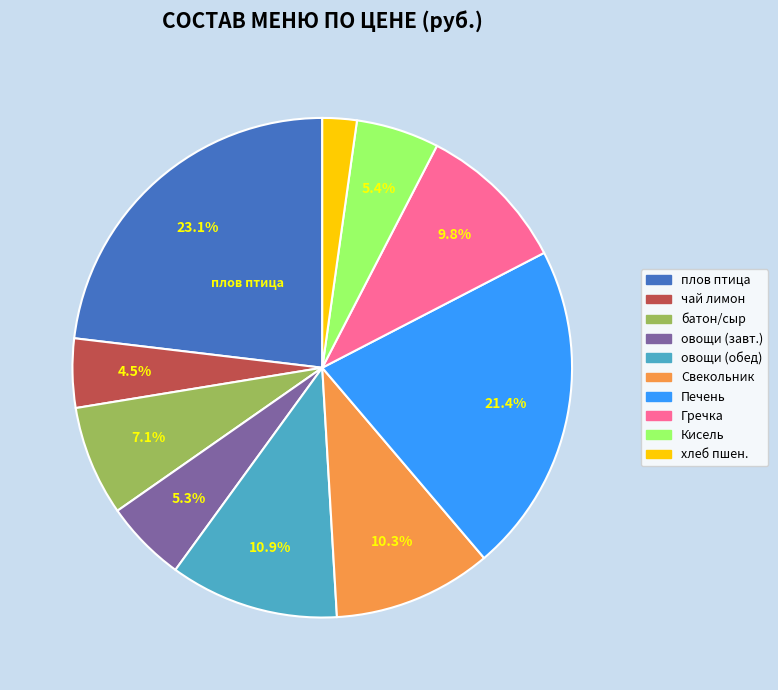

Is there a majority slice in this chart?

No